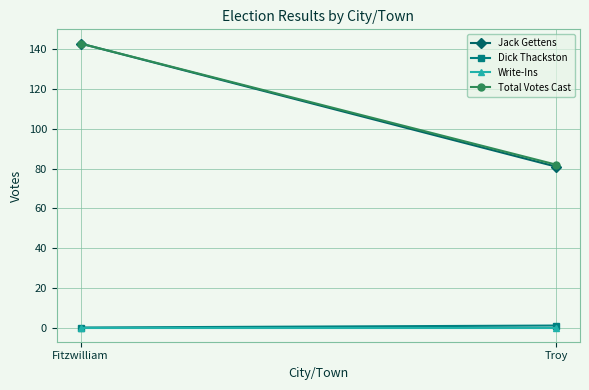

Count the number of data series in this chart.

4